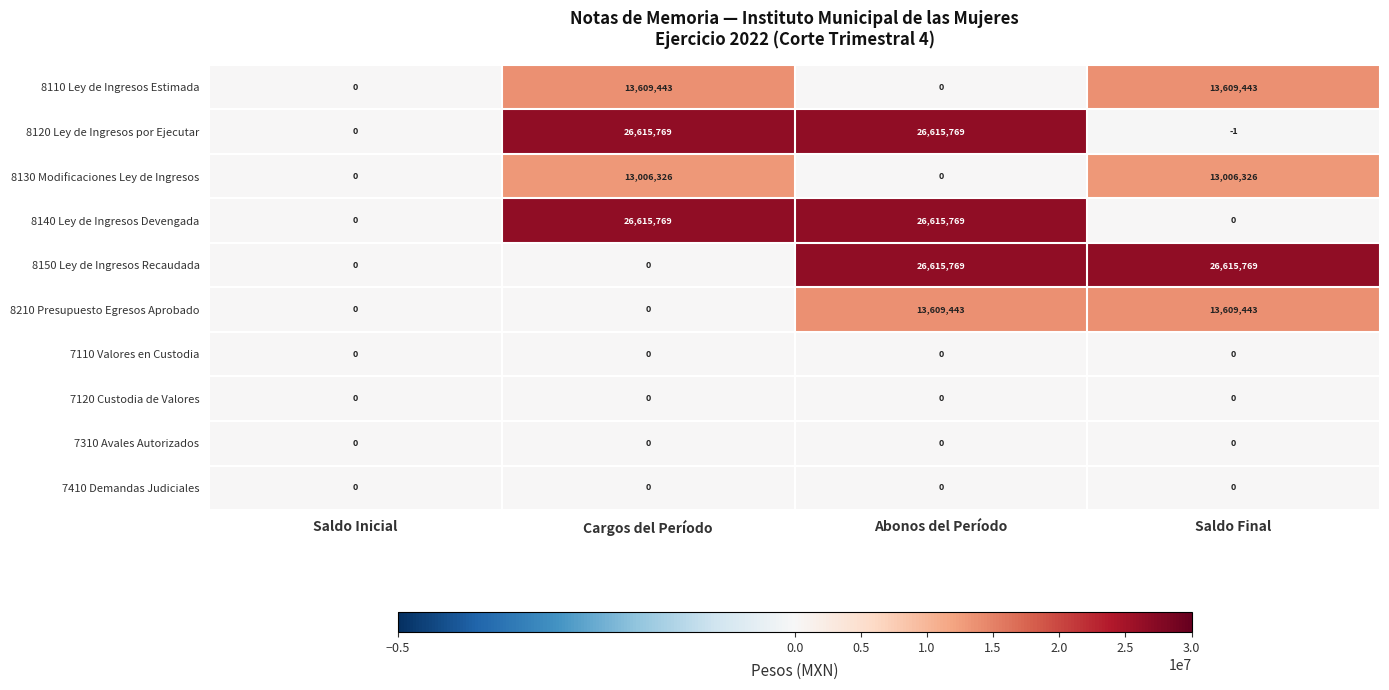

What is the difference between the maximum and minimum values in the 8130 Modificaciones Ley de Ingresos series?

13006326